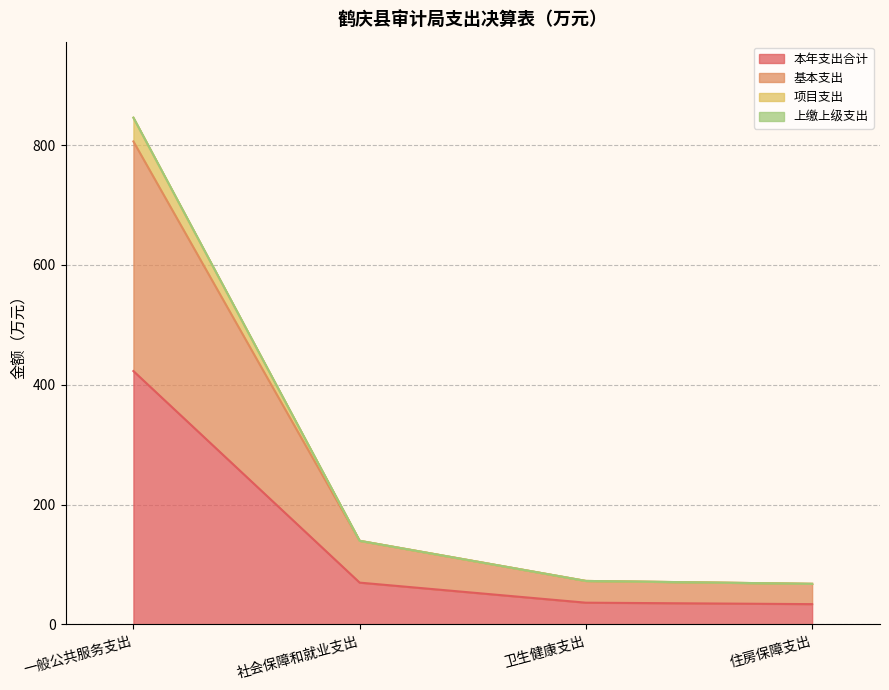

At which category is the sum across all series the highest?

一般公共服务支出